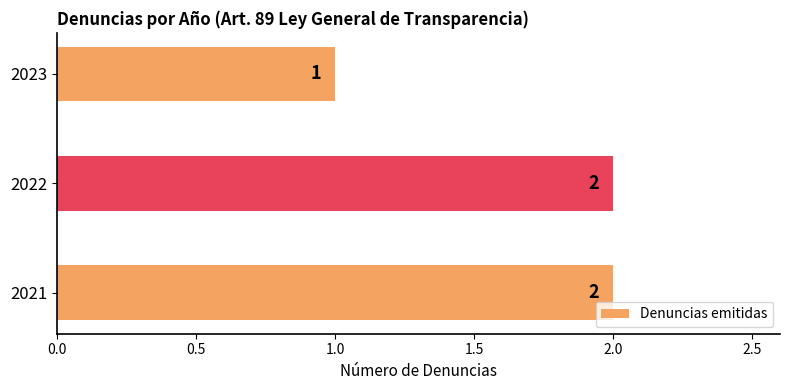

Reading bottom to top, list all the values displayed in this chart.

2	2	1